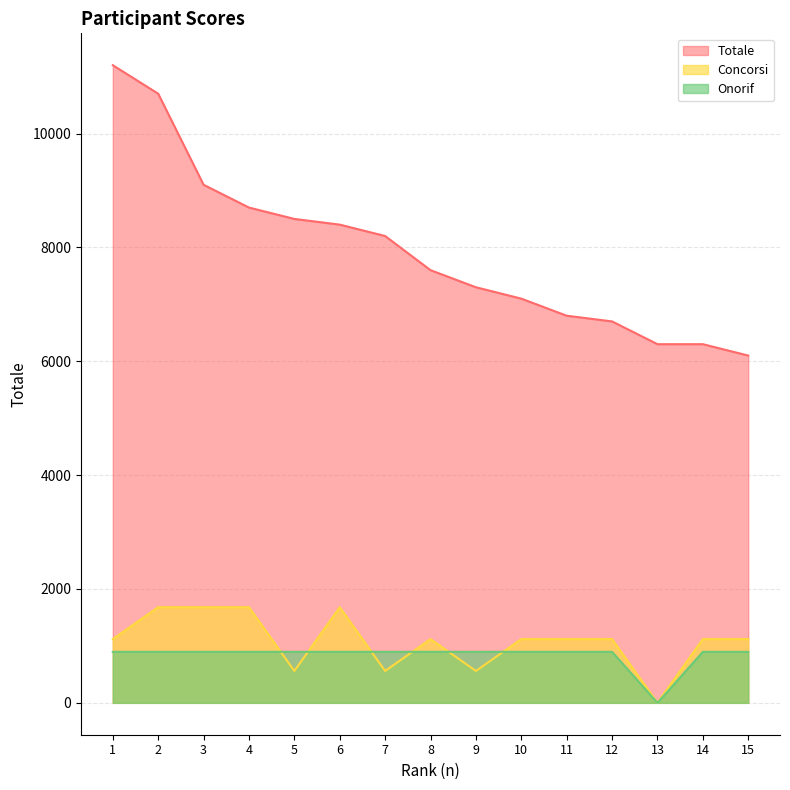

Does the chart display data point markers on the line(s)?

No